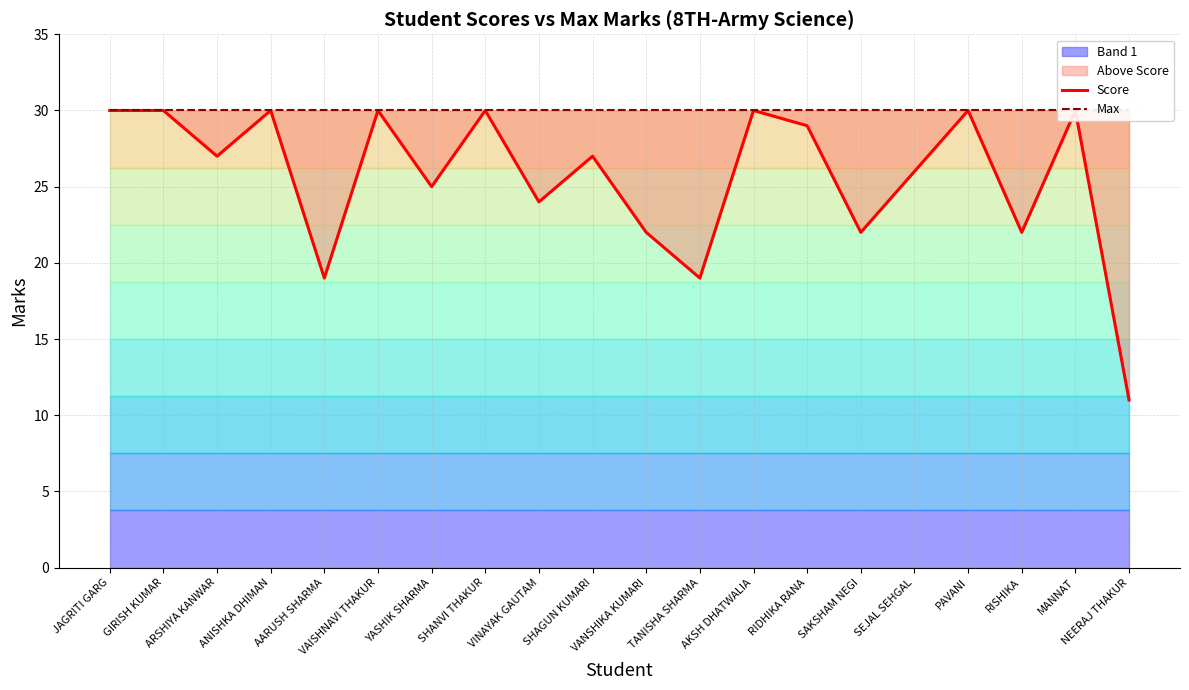

What is the sum of the Score values at AKSH DHATWALIA and YASHIK SHARMA?

55